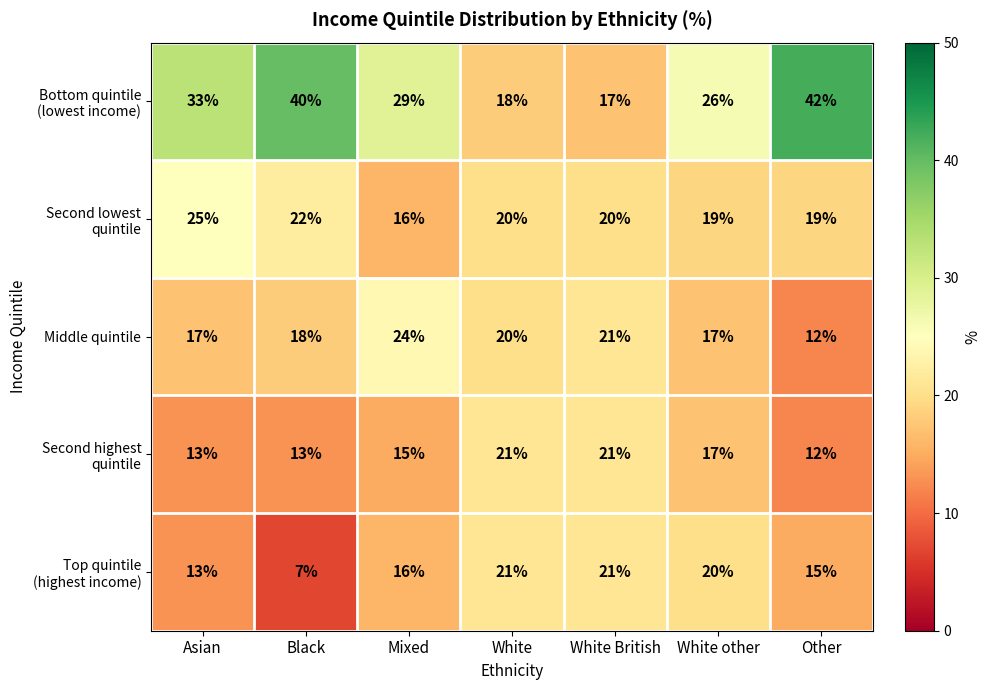

Count the number of data series in this chart.

5